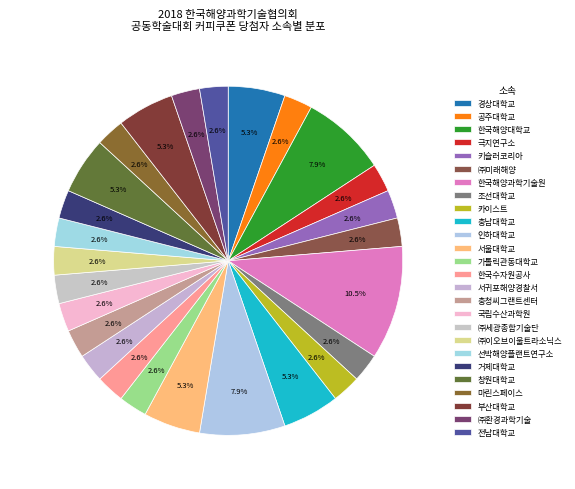

How many slices are in this pie chart?

26